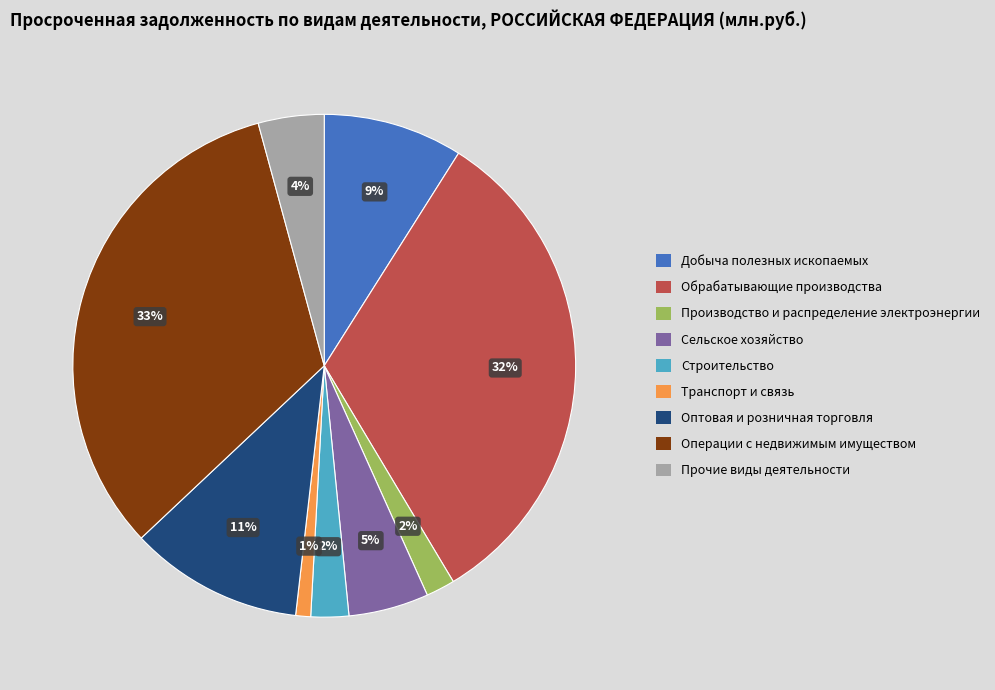

Is there any slice that represents more than half of the pie?

No